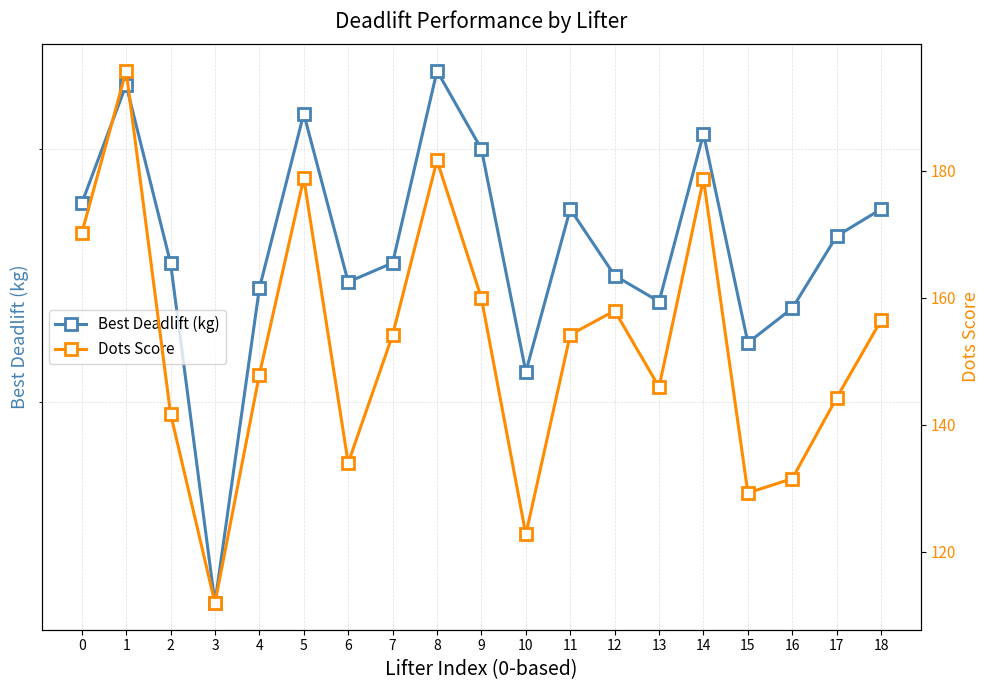

Is it true that Dots Score equals 144.3 at 17?

True